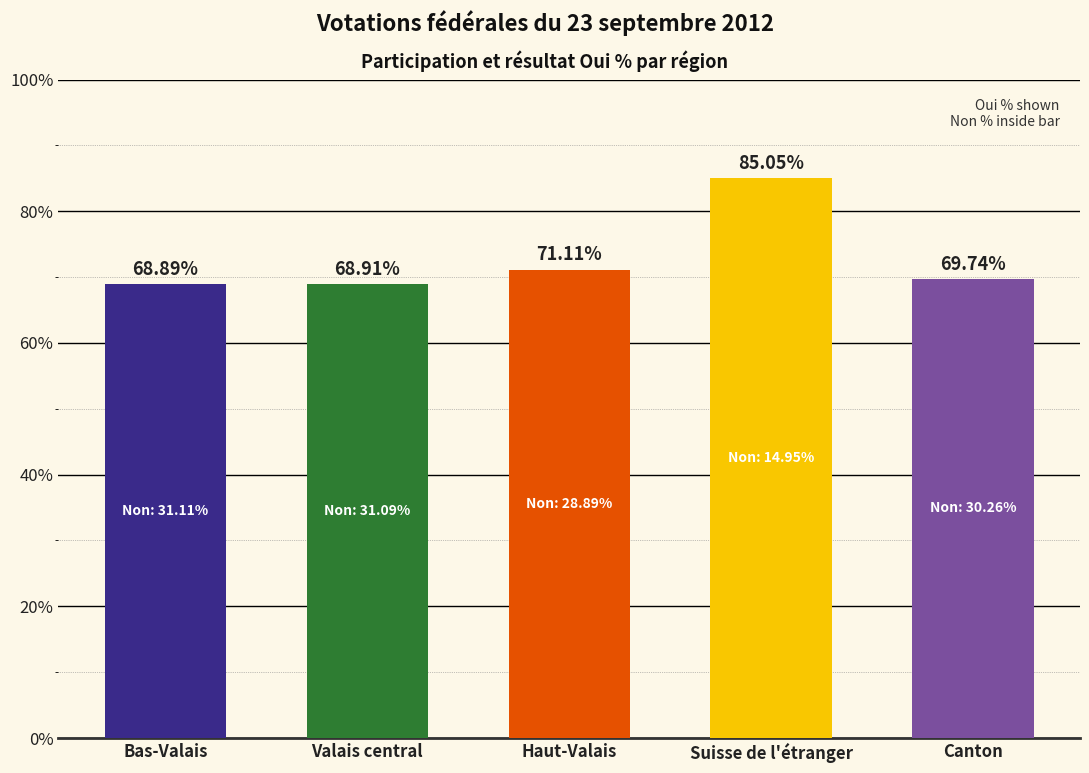

What is the ratio of the value at Haut-Valais to the value at Canton?

1.0